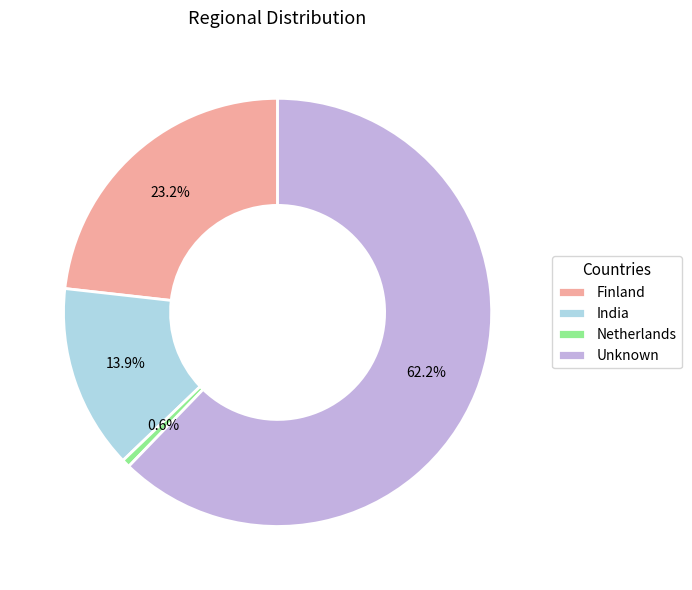

Between Finland and India, which is larger?

Finland